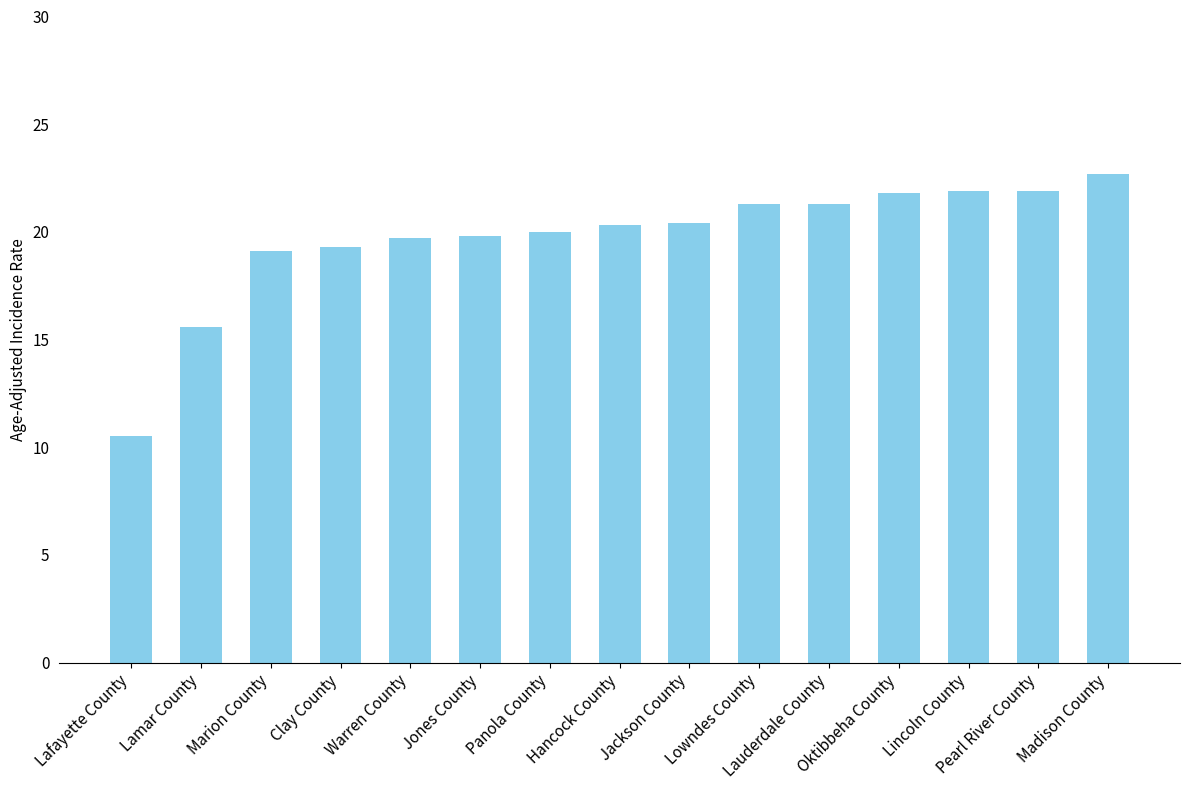

What is the greatest value displayed?

22.7